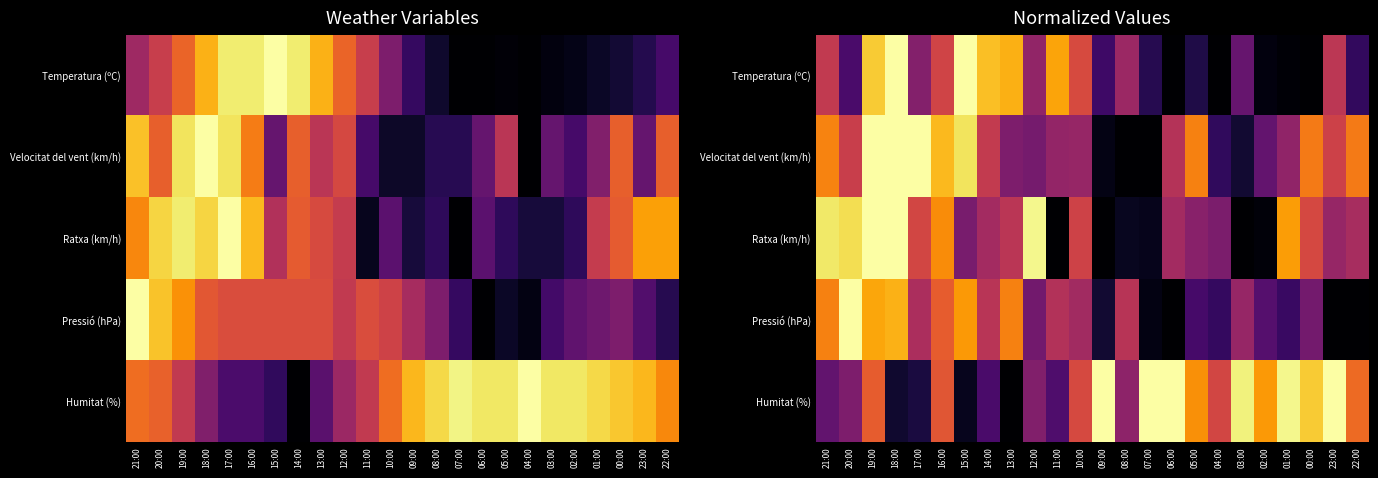

The value of Velocitat del vent (km/h) at 14:00 is 0.5. True or false?

True